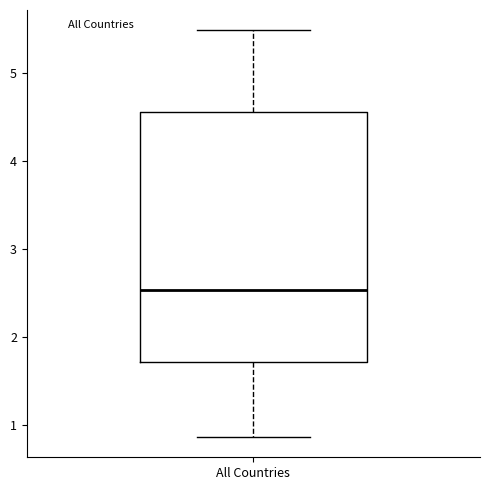

Read this box plot against the y-axis: the position of the median line, the range covered by the box, and the ends of both whiskers. The values are not printed on the chart, so give them approximately, as read against the axis.

median 2.5, box 1.7 to 4.6, whiskers 0.9 to 5.5